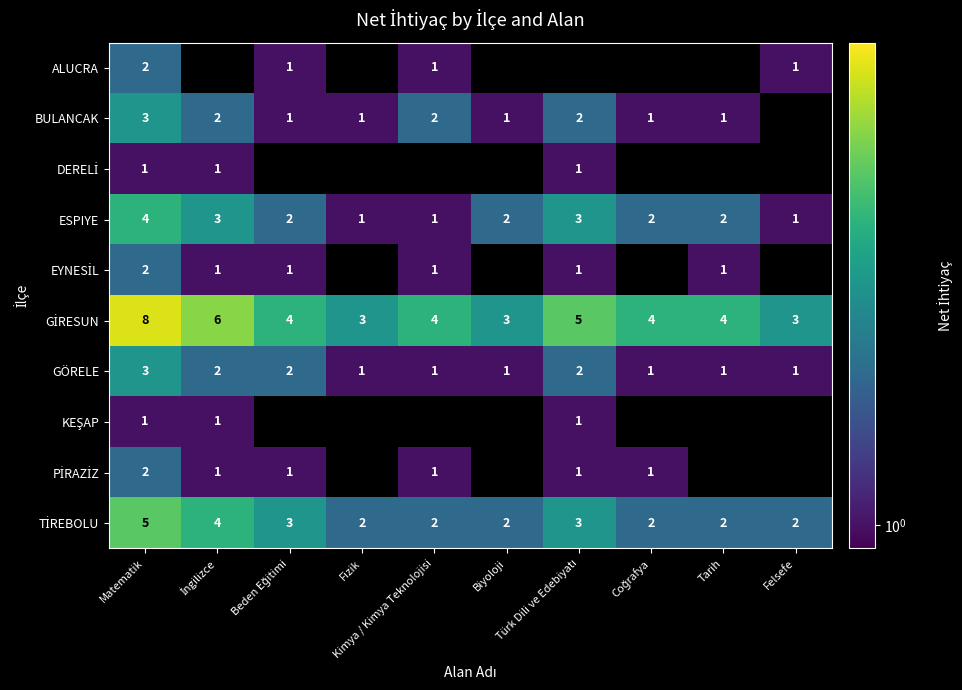

At how many categories does at least one series exceed 4?

3